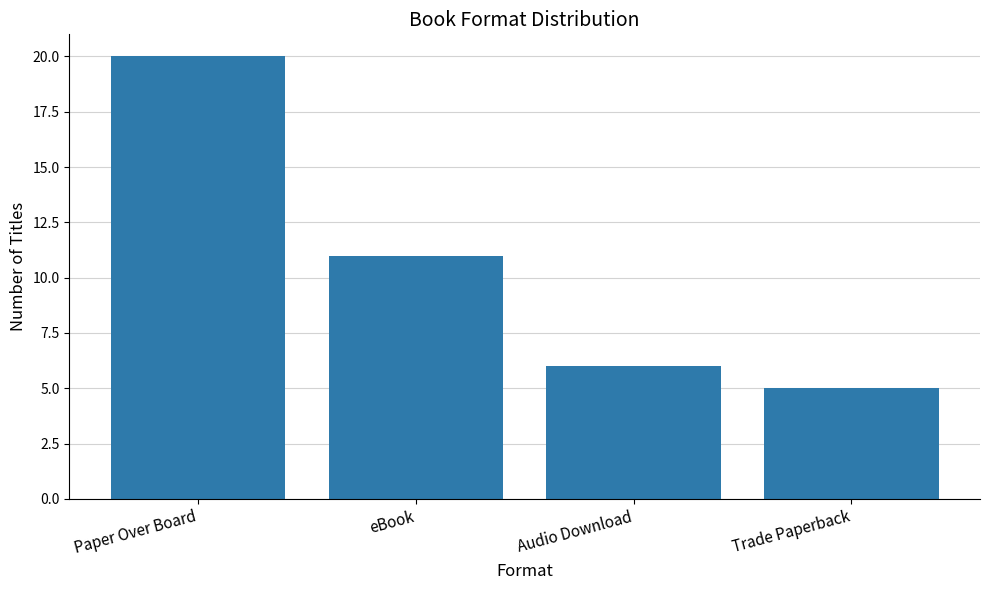

What is the difference between the maximum and minimum values?

15